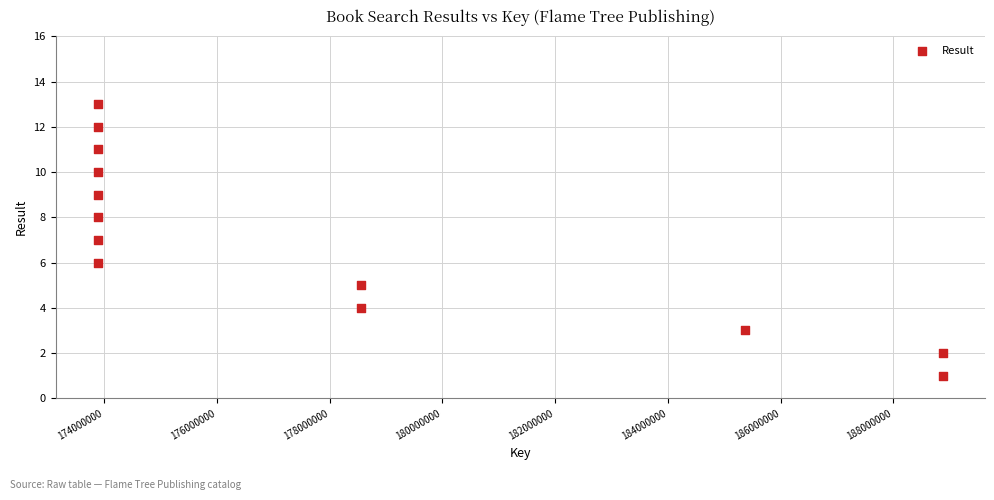

What is the range of X values (max minus min)?

14983173